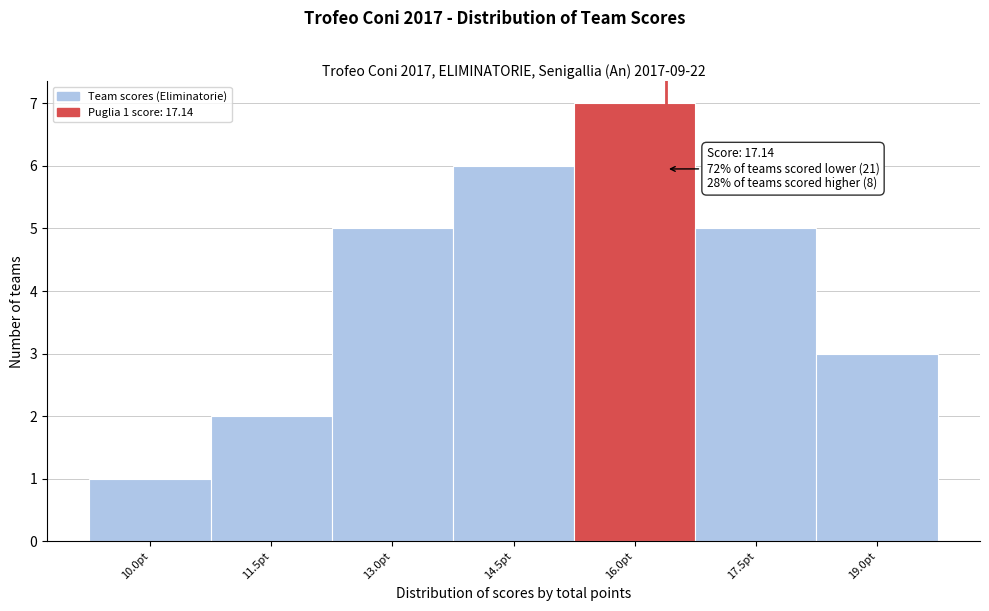

Reading left to right, list all the values displayed in this chart.

10.0pt=1	11.5pt=2	13.0pt=5	14.5pt=6	16.0pt=7	17.5pt=5	19.0pt=3